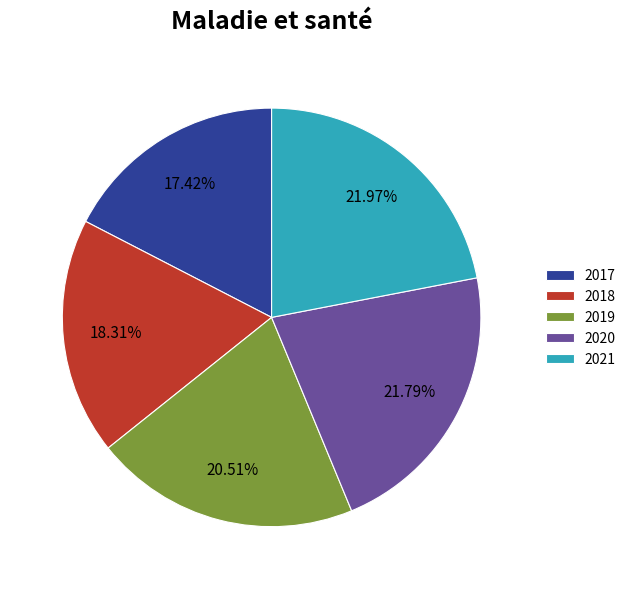

Which has a higher value, 2019 or 2017?

2019